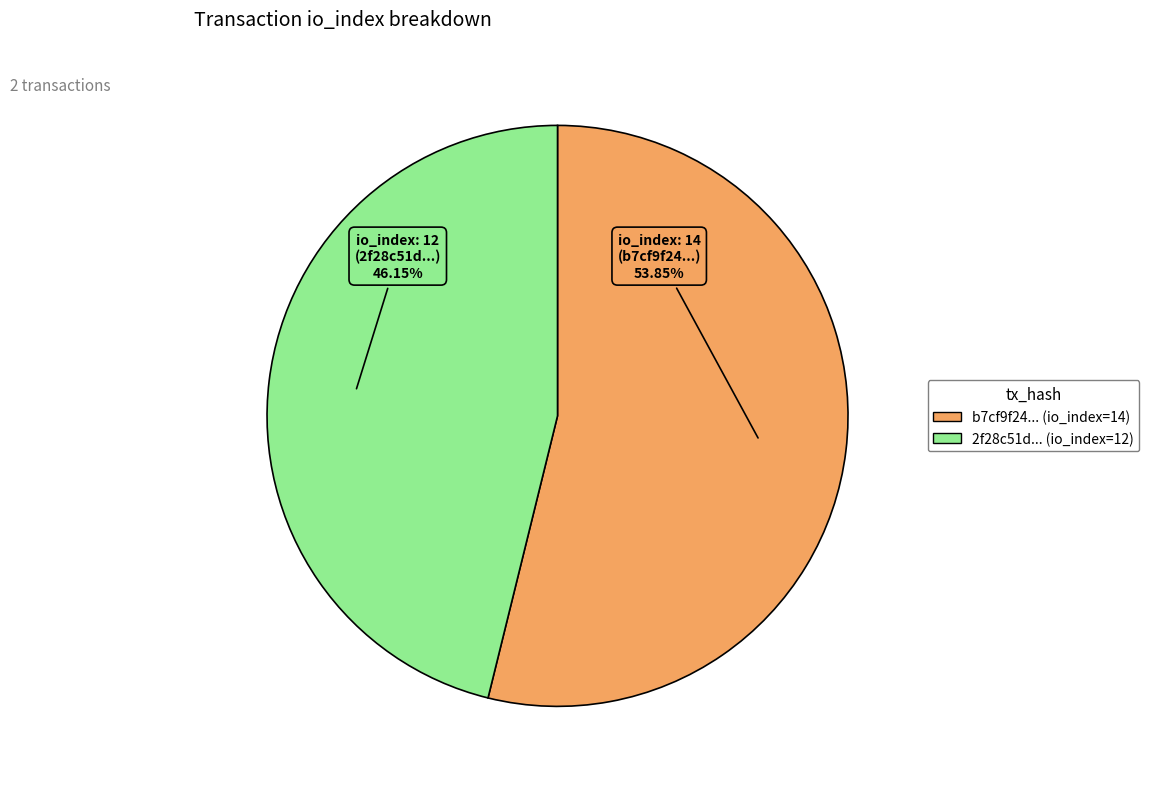

Is there a majority slice in this chart?

Yes